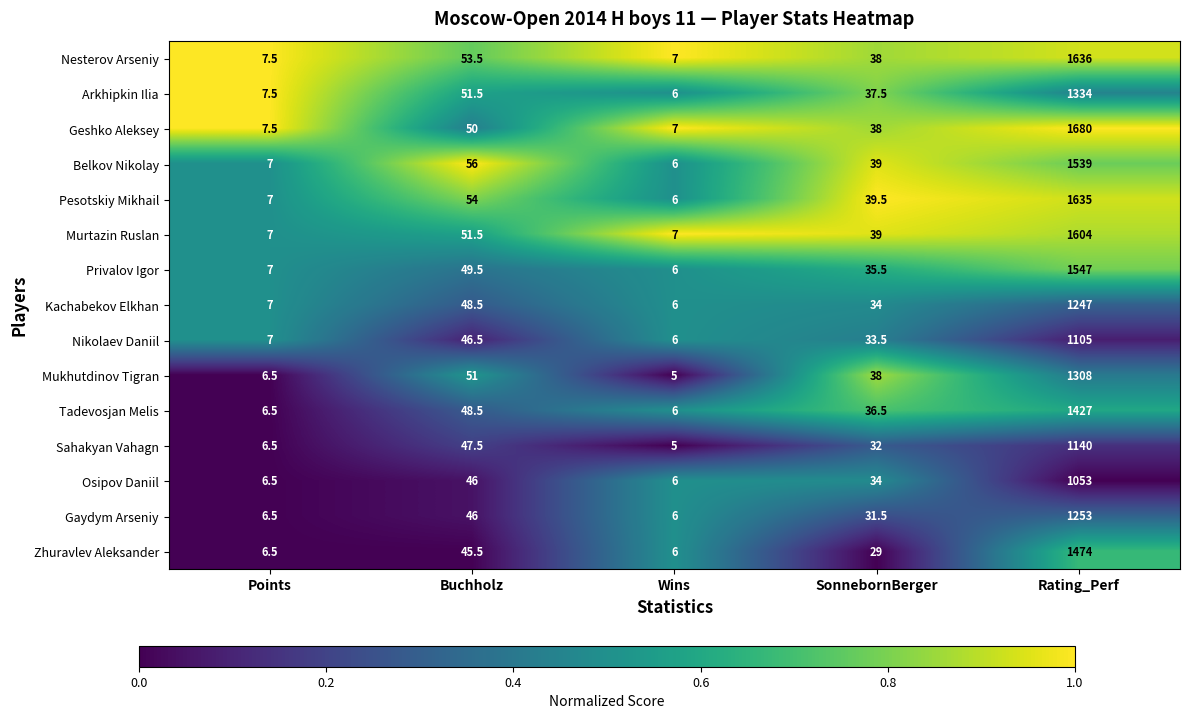

What is the sum of the Nikolaev Daniil values at Wins and Points?

13.0